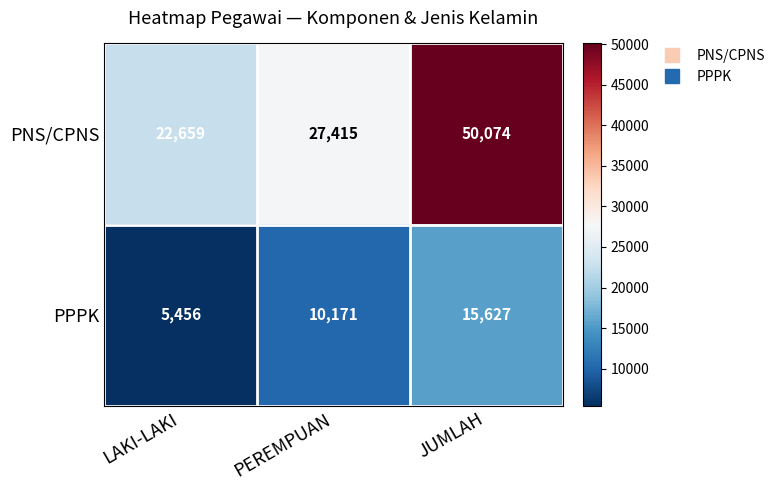

At LAKI-LAKI, list the series in order from largest to smallest.

PNS/CPNS, PPPK